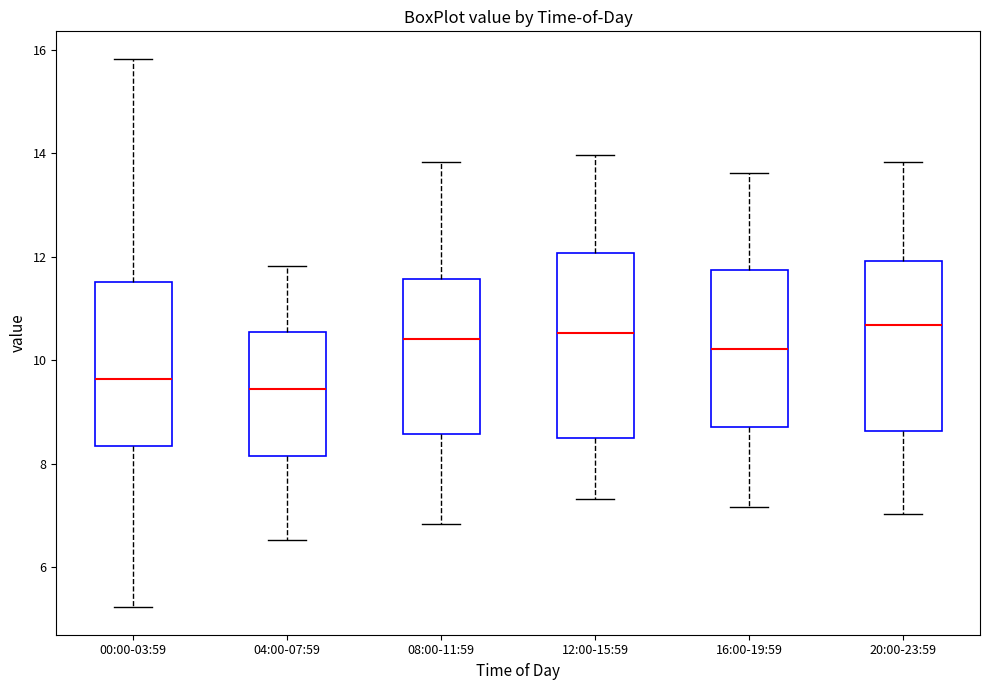

Where does the upper whisker of the box for 20:00-23:59 end on the y-axis? The values are not printed on the chart, so give them approximately, as read against the axis.

13.8